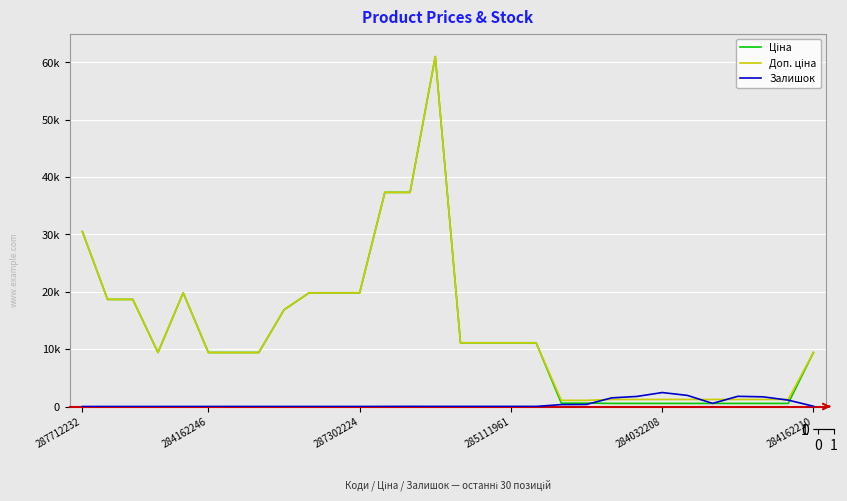

What is the sum of all Доп. ціна values?

403258.3